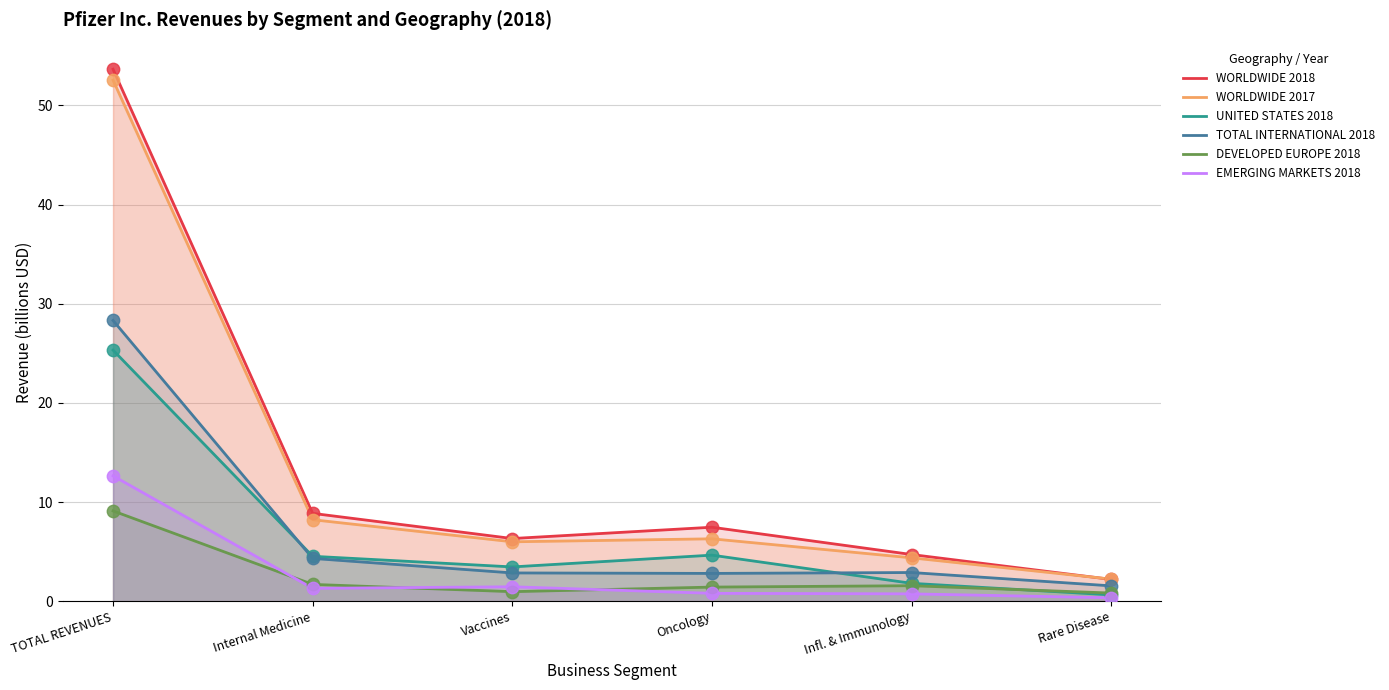

Is the value of WORLDWIDE 2017 at Vaccines greater than the value of DEVELOPED EUROPE 2018 at Rare Disease?

Yes